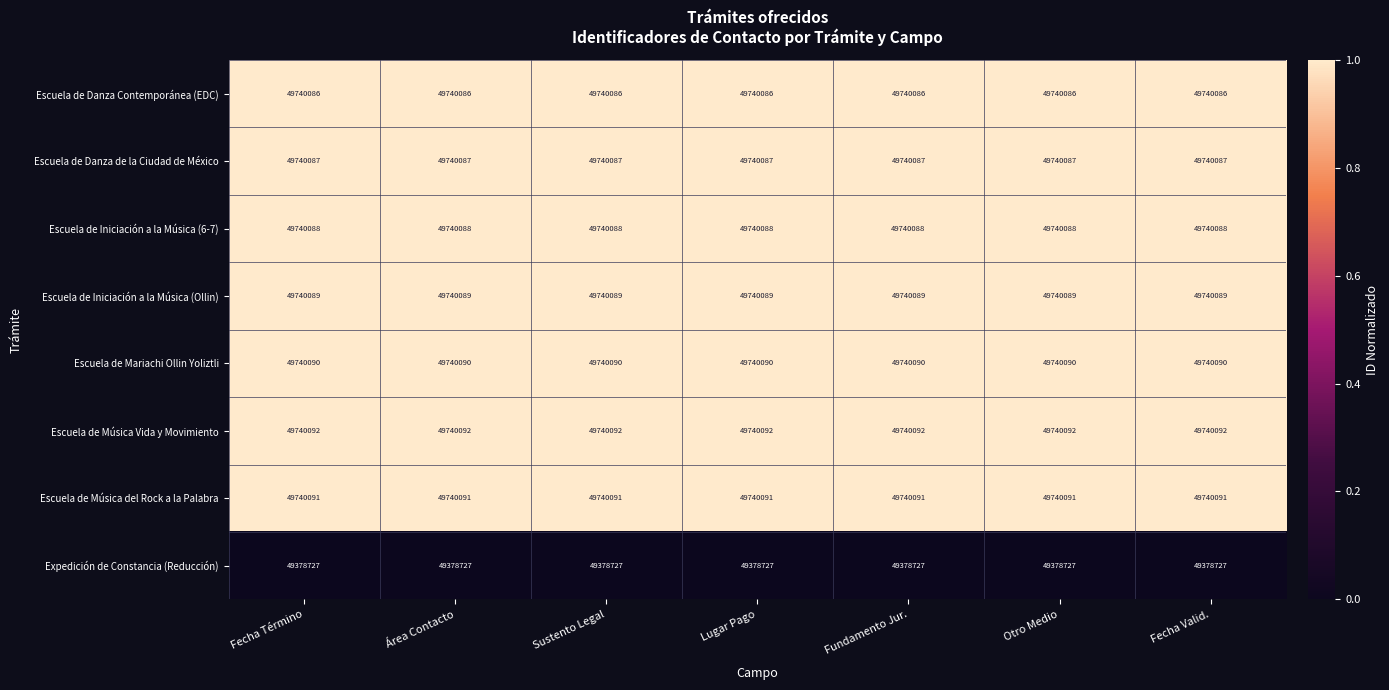

What is the spread (max minus min) of values at Otro Medio?

361365